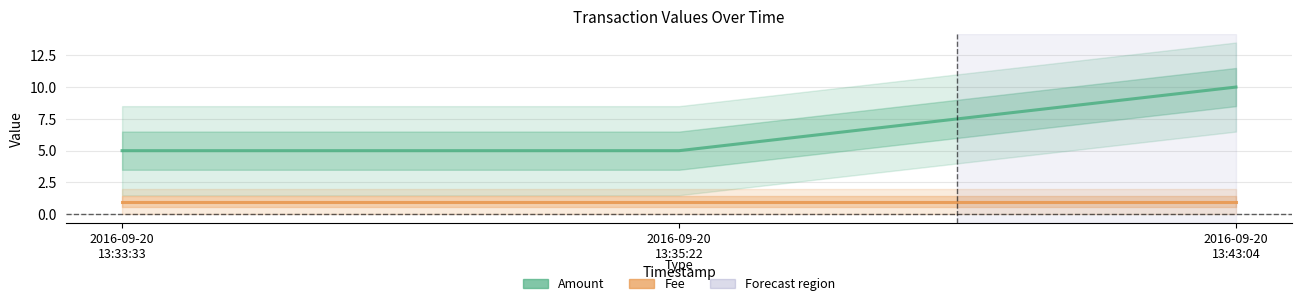

How many lines are shown in the chart?

2